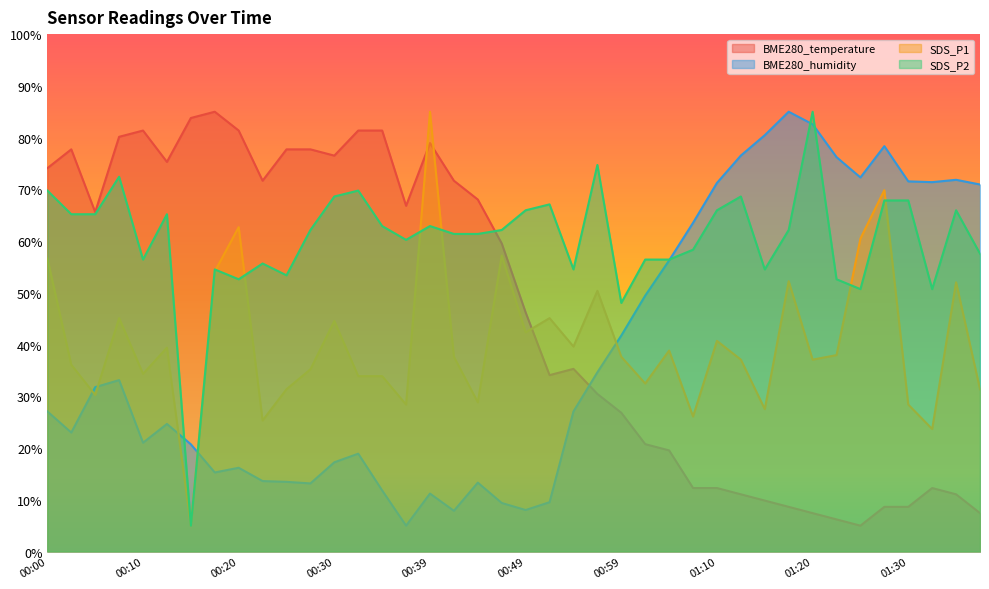

Count the number of data series in this chart.

4